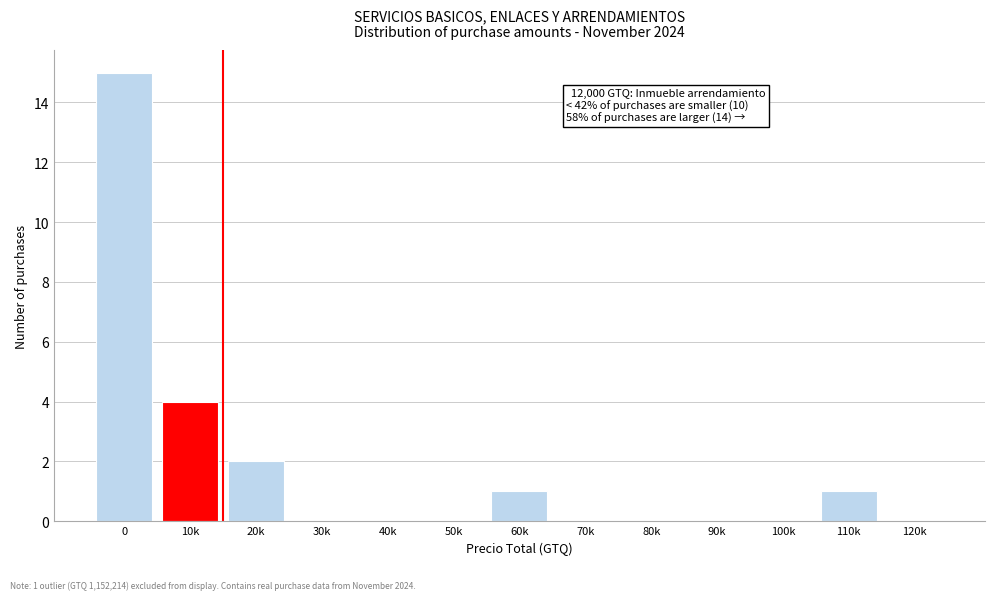

Reading left to right, extract all data points from this chart.

0=15	10k=4	20k=2	30k=0	40k=0	50k=0	60k=1	70k=0	80k=0	90k=0	100k=0	110k=1	120k=0